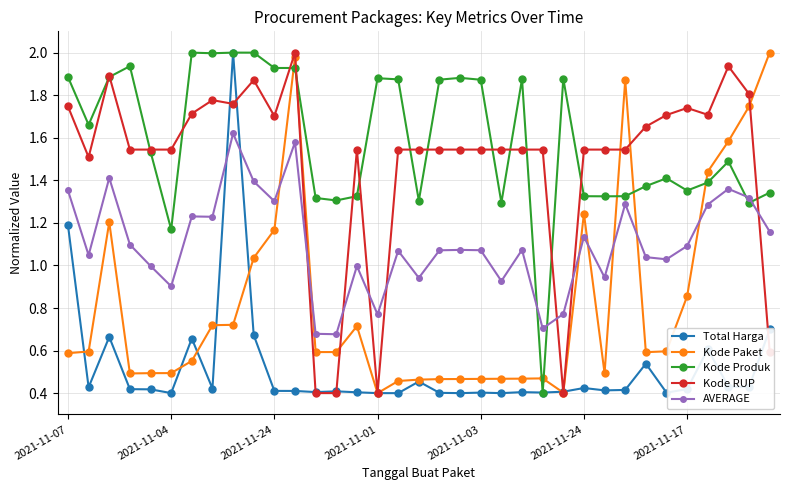

True or false: Kode Paket has more than 1 points higher than both neighbors.

True